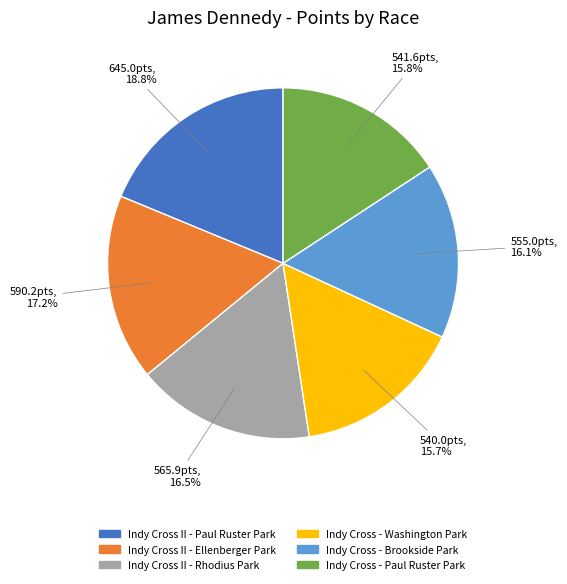

To the nearest percent, what is the combined percentage of Indy Cross II - Ellenberger Park and Indy Cross - Washington Park?

33%